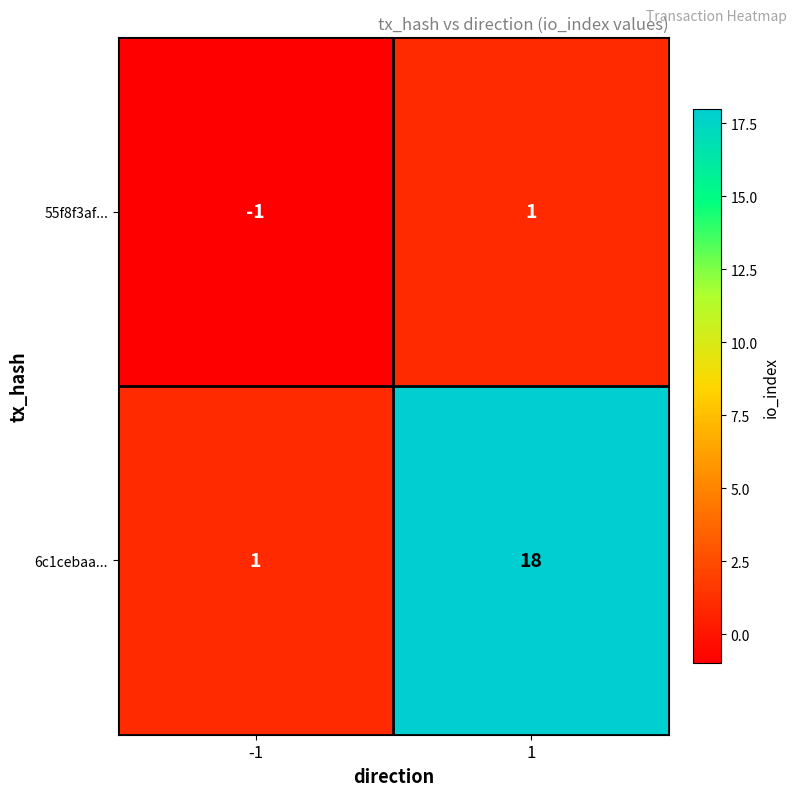

Which category has the highest value across all series?

1